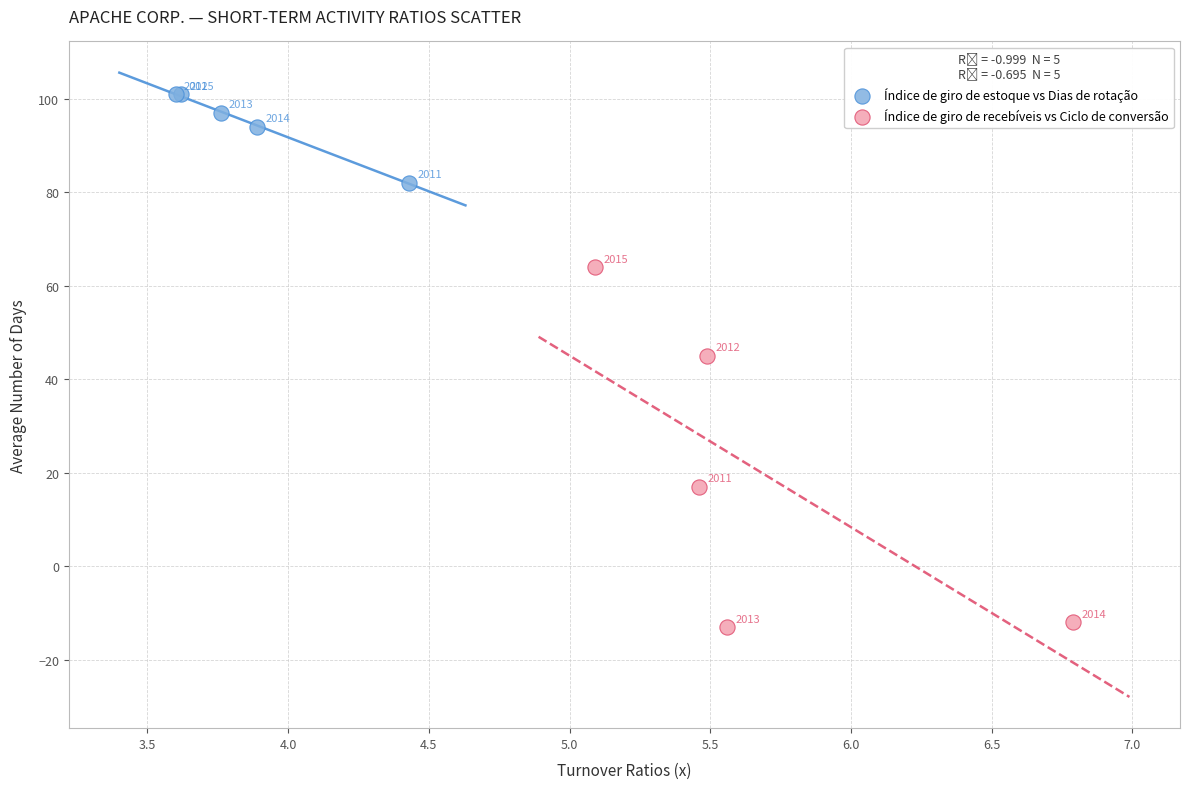

Which series reaches the maximum Y coordinate?

Índice de giro de estoque vs Dias de rotação